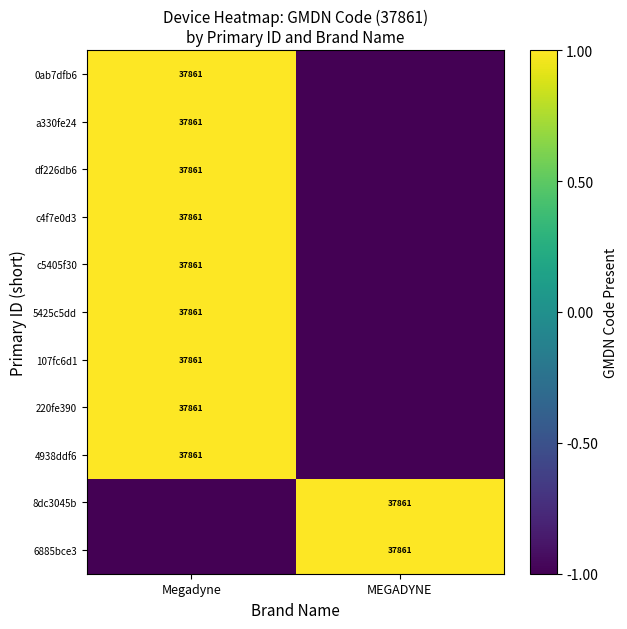

What is the difference between the highest and lowest values at Megadyne?

2